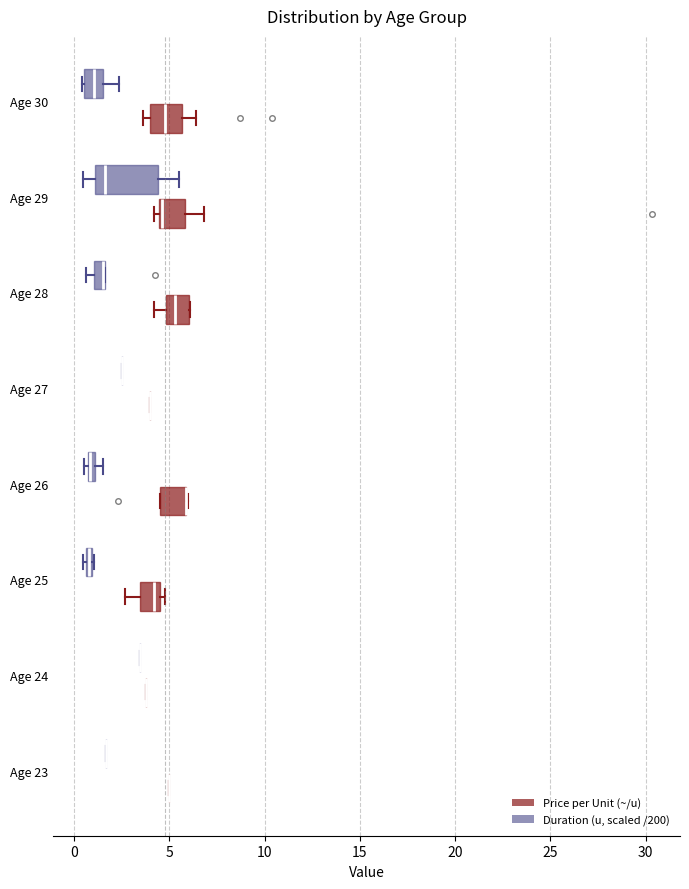

Comparing the boxes themselves (not the whiskers), which one is the widest?

Age 29 (Duration (u, scaled /200))